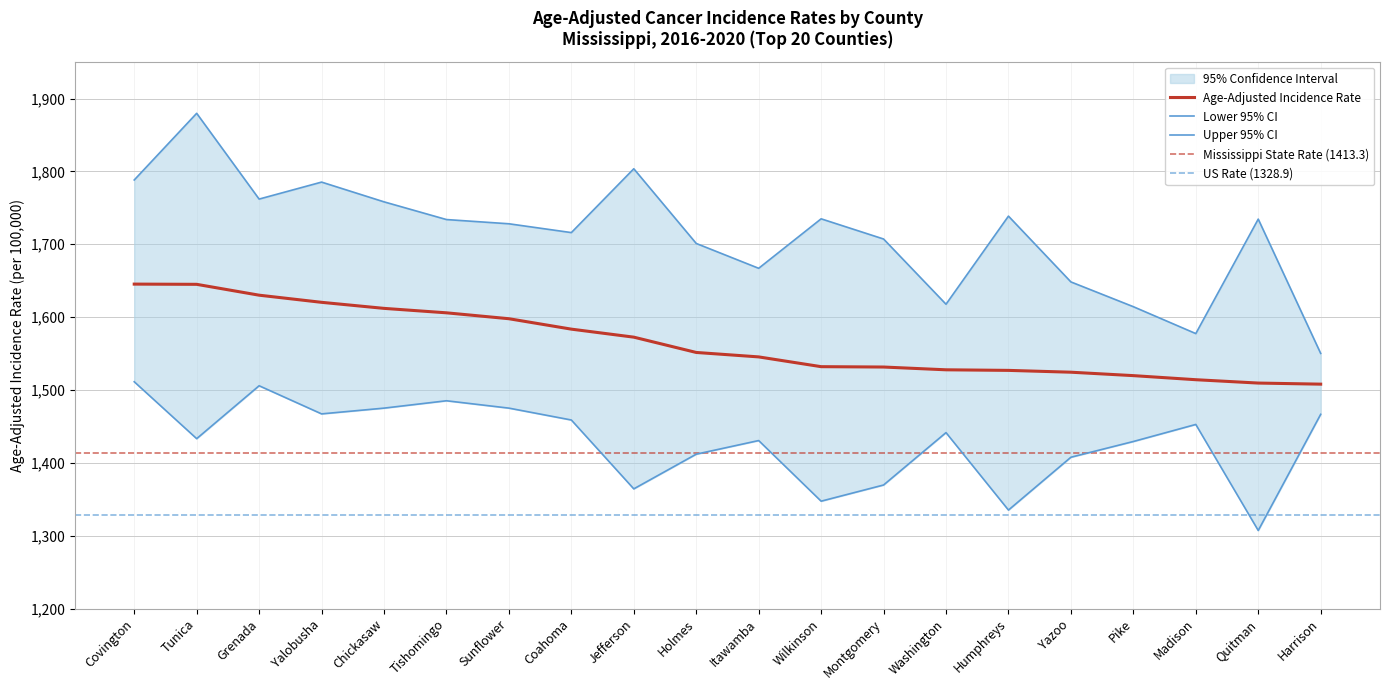

List the series in order of their peak value, highest first.

Upper 95% CI, Age-Adjusted Incidence Rate, Lower 95% CI